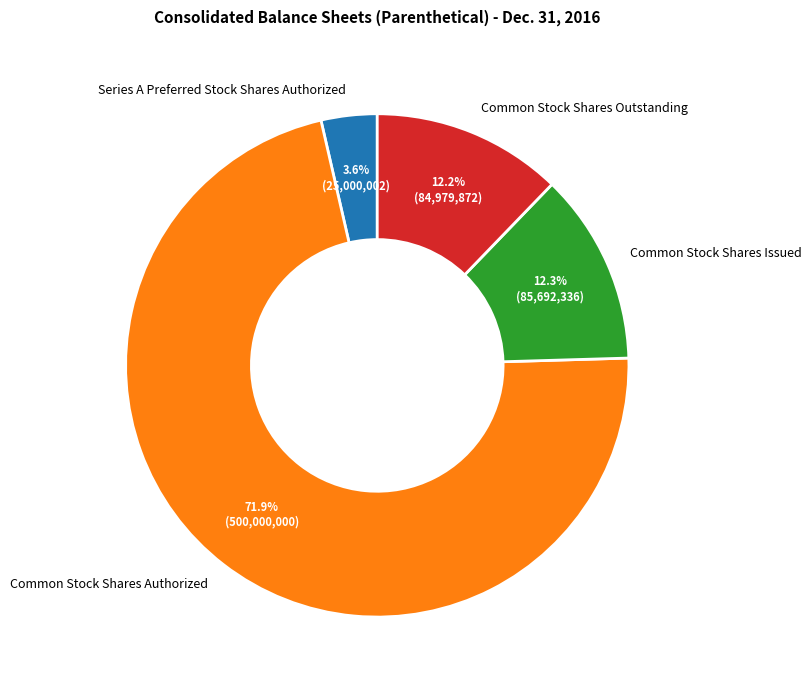

What is the total percentage of Common Stock Shares Outstanding and Series A Preferred Stock Shares Authorized?

15.8%